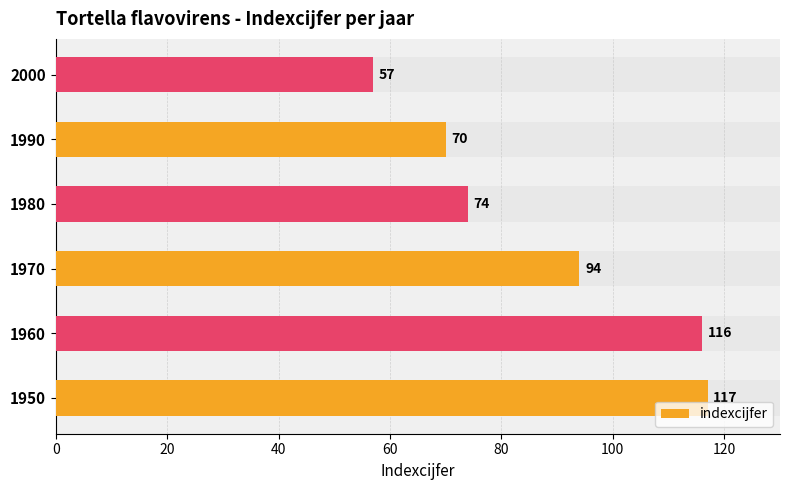

The value at 1950 is 117. True or false?

True